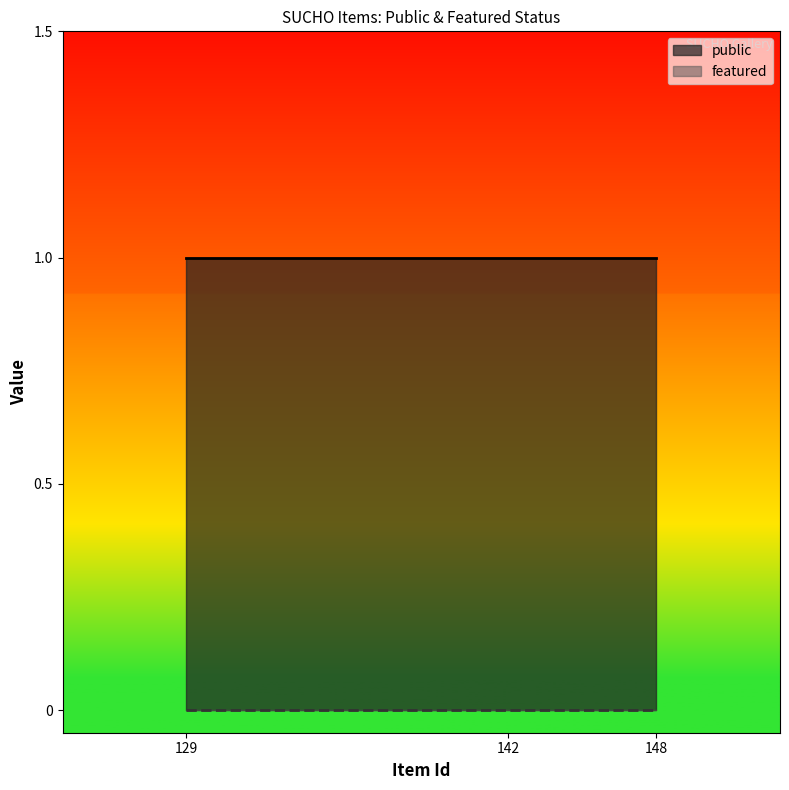

At how many categories does at least one series exceed 0?

3